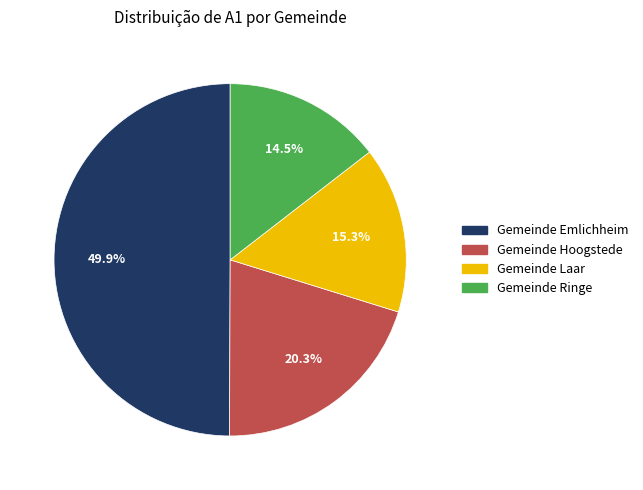

What percentage is the Gemeinde Laar slice, to the nearest percent?

15%